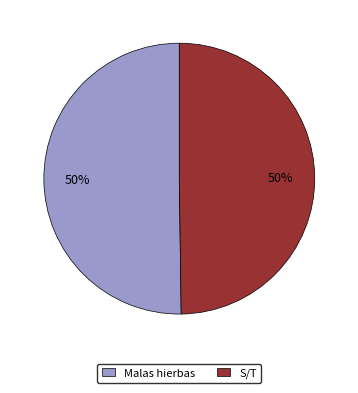

Approximately how many times larger is the value at S/T compared to Malas hierbas?

1.0